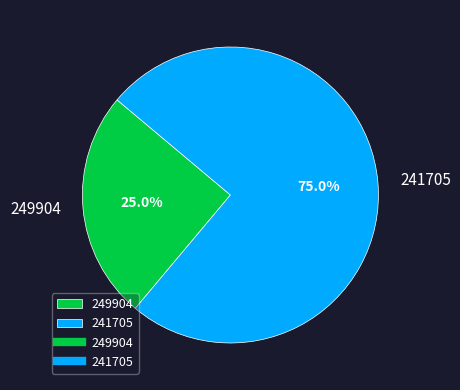

Is there a majority slice in this chart?

Yes